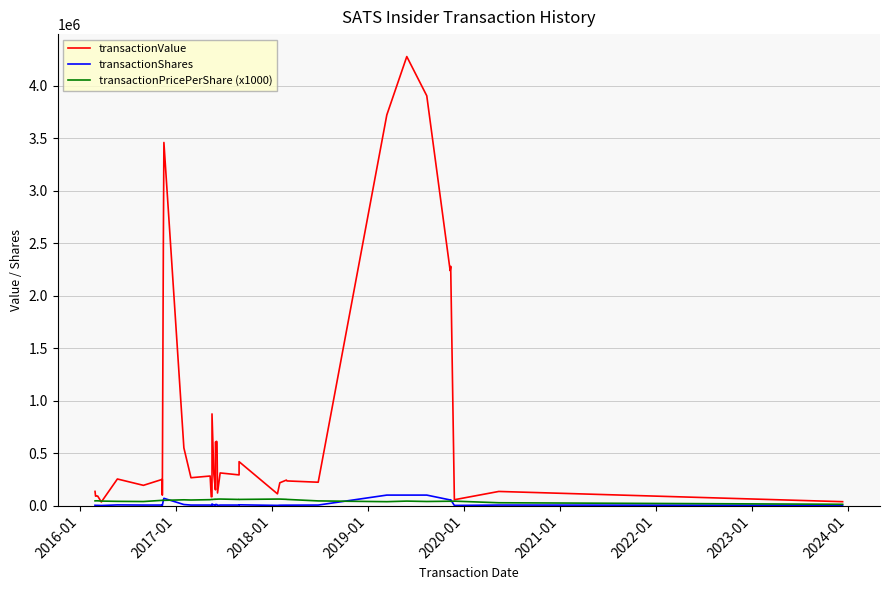

What is the average value of the transactionPricePerShare (x1000) series?

50013.4